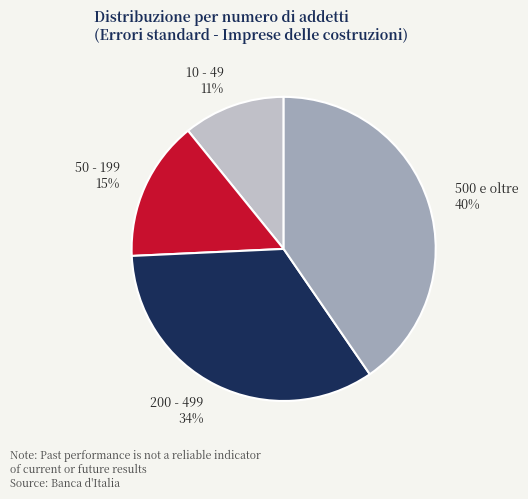

Which slice is the smallest?

10 - 49